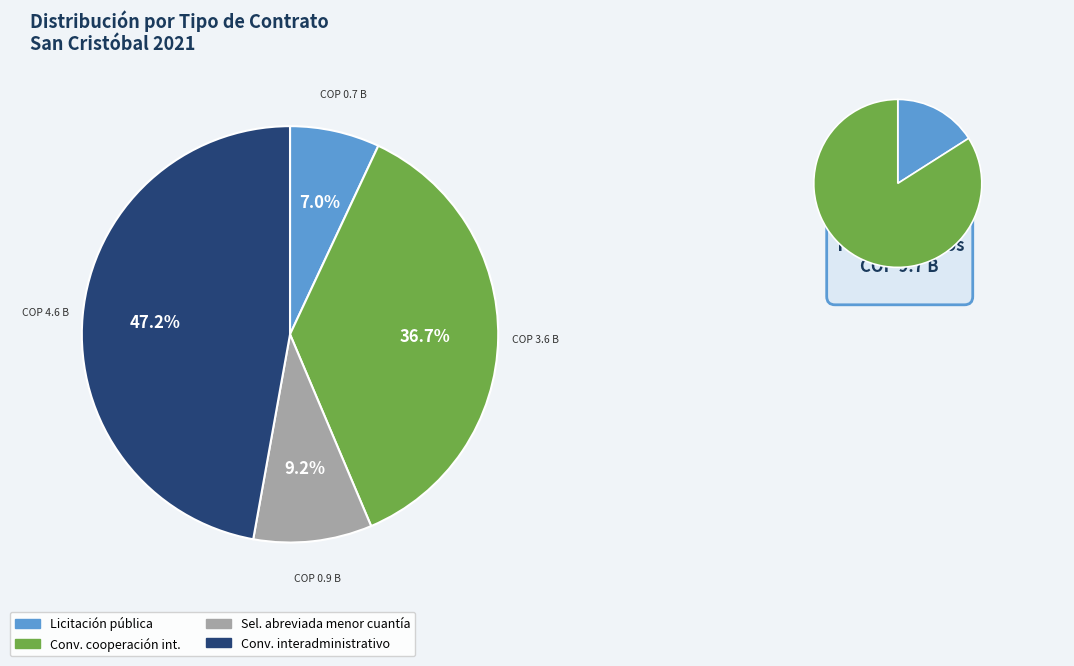

True or false: Convenio de cooperación internacional accounts for 37% of the total.

True